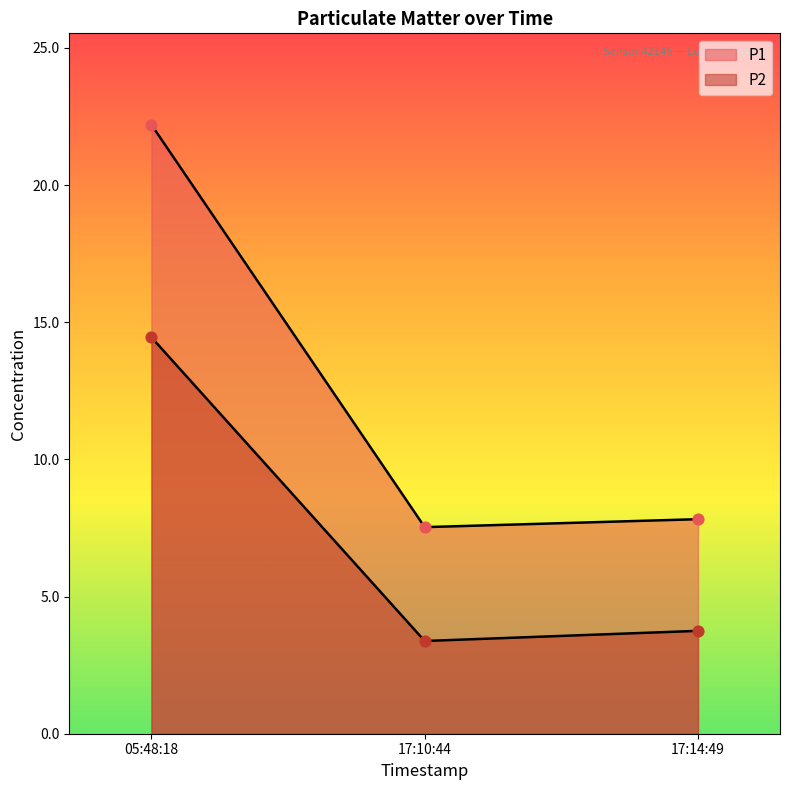

At how many categories does at least one series exceed 3?

3